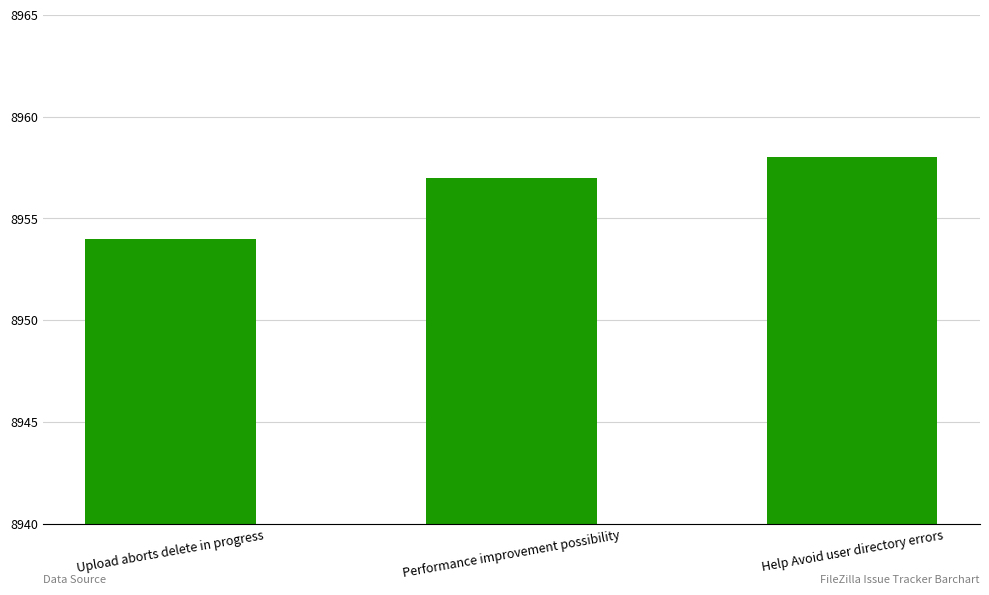

What is the sum of all values?

26869